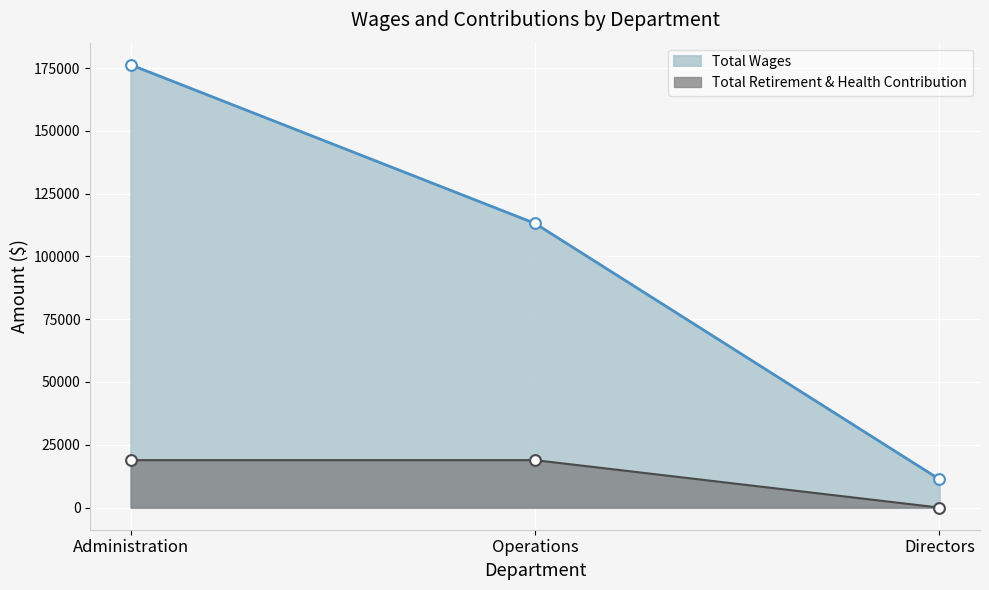

At how many categories does at least one series exceed 9179?

3